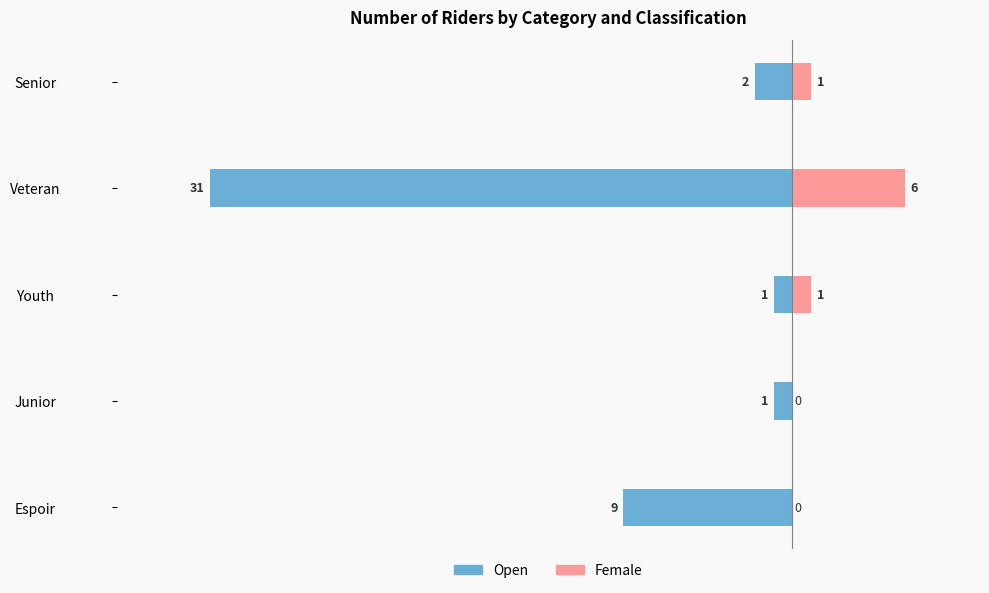

What is the sum of all Female values?

8